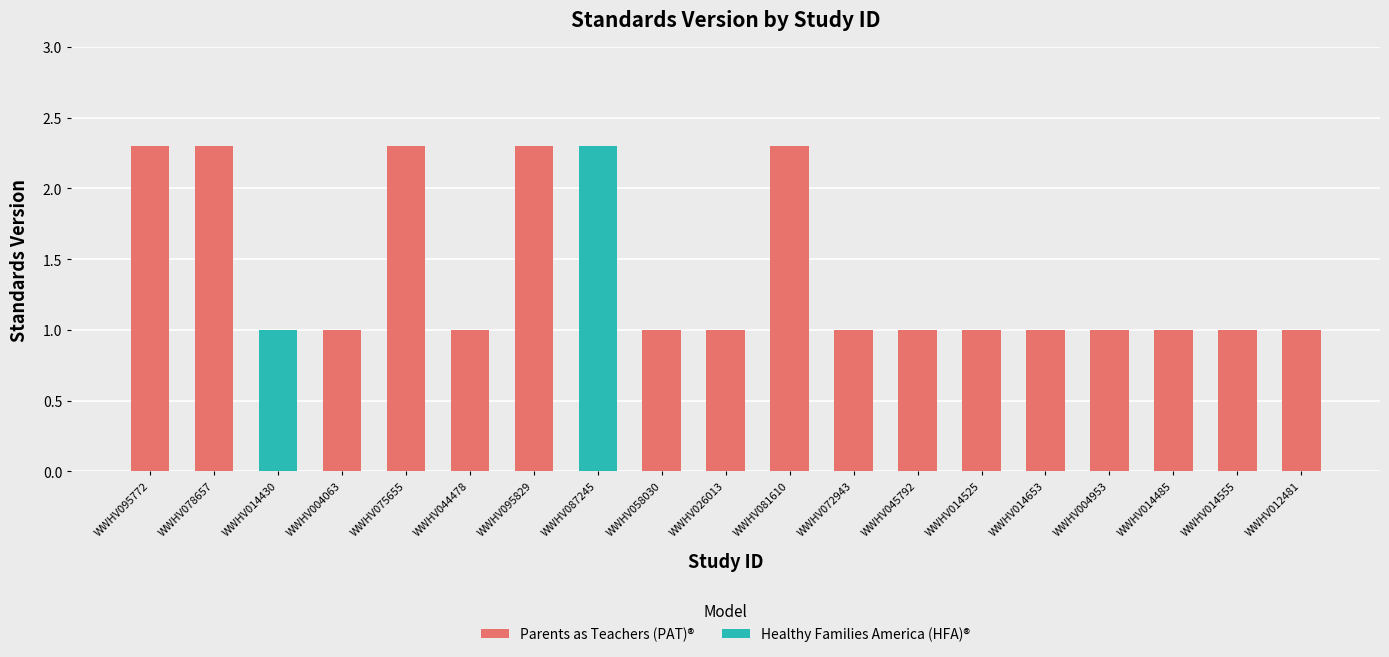

What is the approximate value at WWHV058030?

1.0